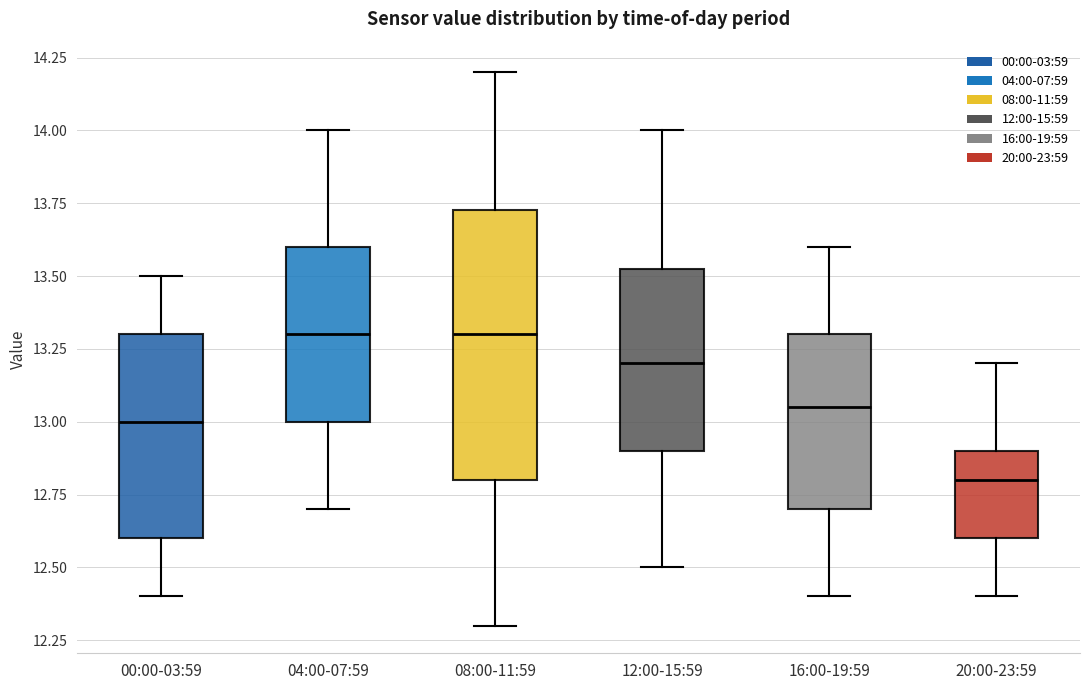

Reading left to right, transcribe this box plot: for each box, give where its median line is, the range the box spans, and where its two whiskers end, as read against the y-axis. The values are not printed on the chart, so give them approximately, as read against the axis.

00:00-03:59: median 13.00, box 12.60 to 13.30, whiskers 12.40 to 13.50
04:00-07:59: median 13.30, box 13.00 to 13.60, whiskers 12.70 to 14.00
08:00-11:59: median 13.30, box 12.80 to 13.75, whiskers 12.30 to 14.20
12:00-15:59: median 13.20, box 12.90 to 13.55, whiskers 12.50 to 14.00
16:00-19:59: median 13.05, box 12.70 to 13.30, whiskers 12.40 to 13.60
20:00-23:59: median 12.80, box 12.60 to 12.90, whiskers 12.40 to 13.20